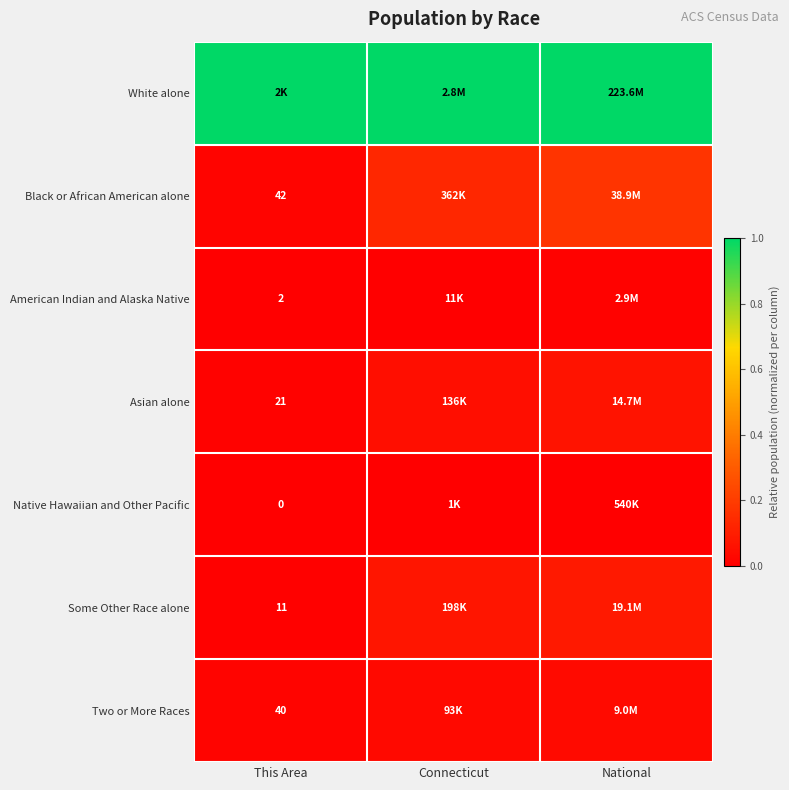

Which series has the largest total across all categories?

White alone